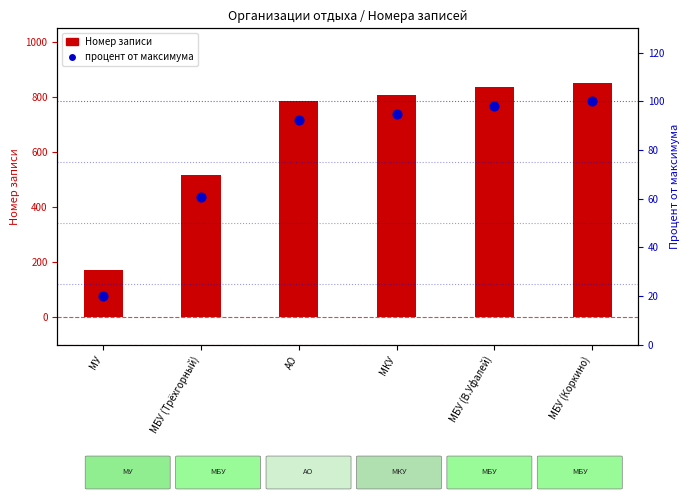

What is the total value across all series at МБУ (В.Уфалей)?

935.2